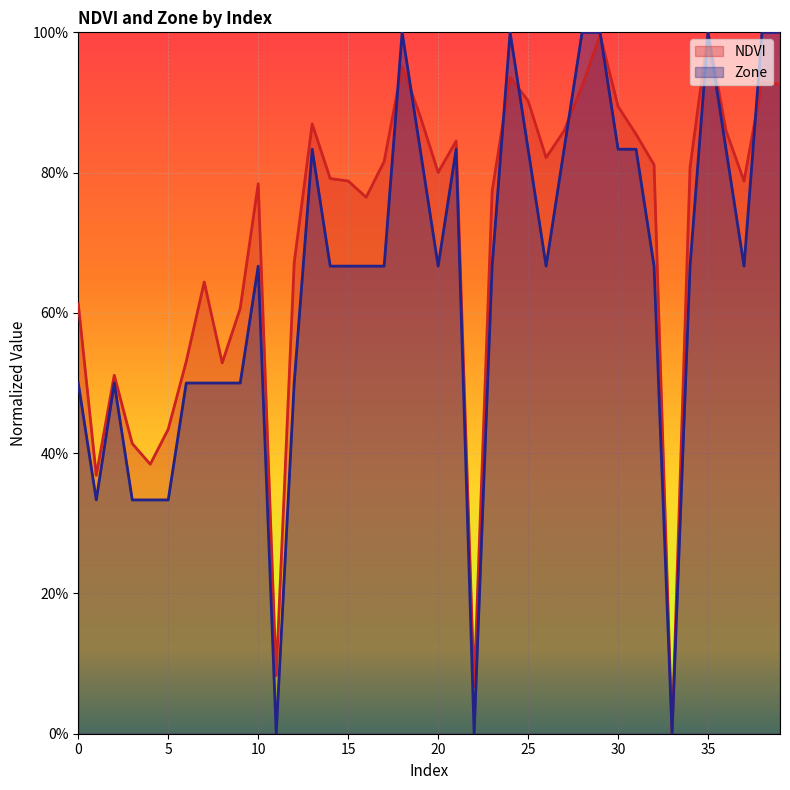

How many interior local valleys does the Zone series have?

7